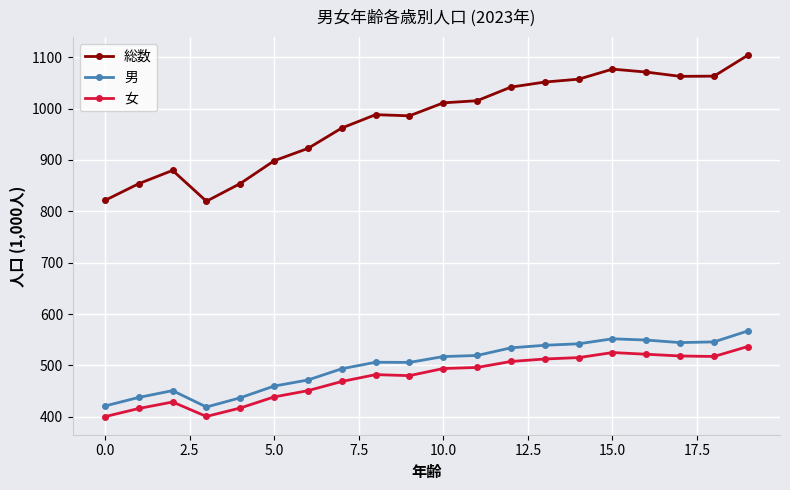

True or false: 男 has more than 1 interior local peaks.

True